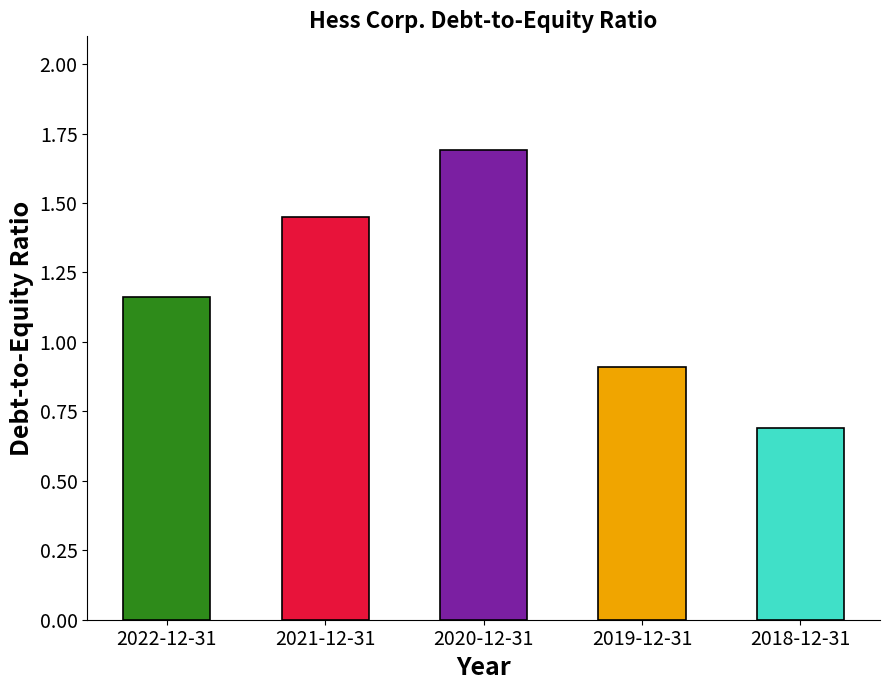

Does the chart contain any negative values?

No